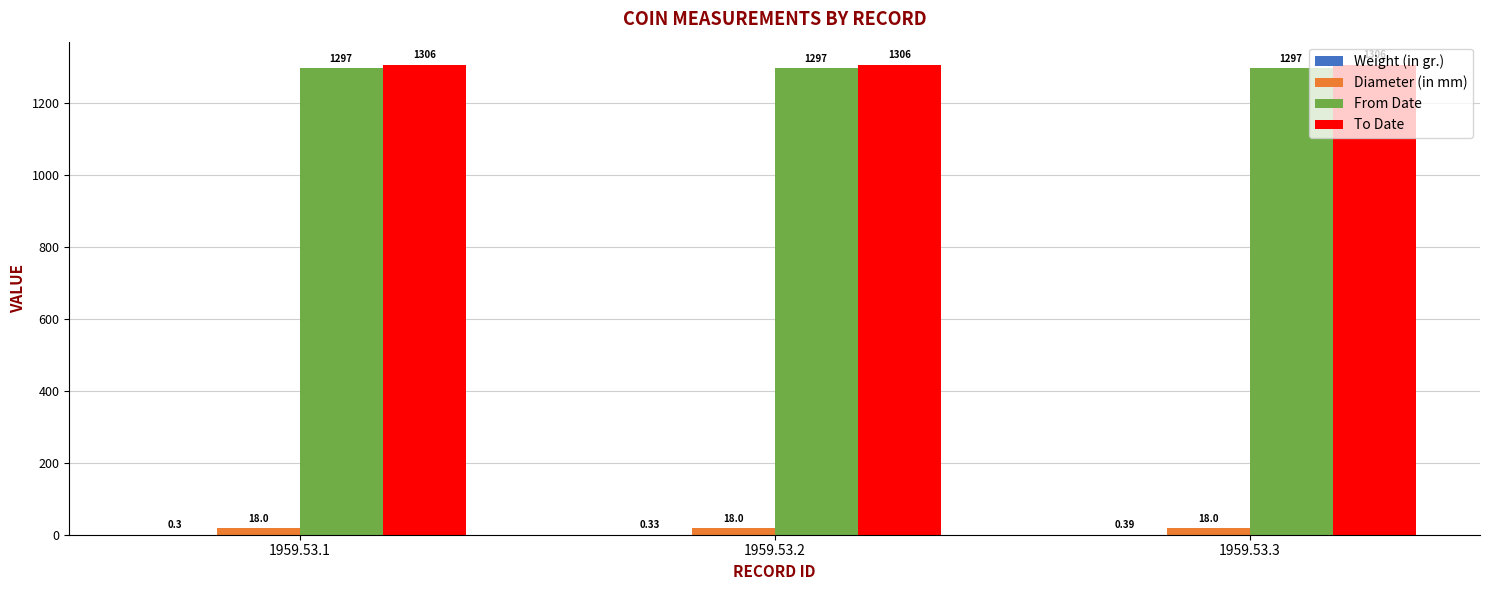

Which series has the largest total across all categories?

To Date